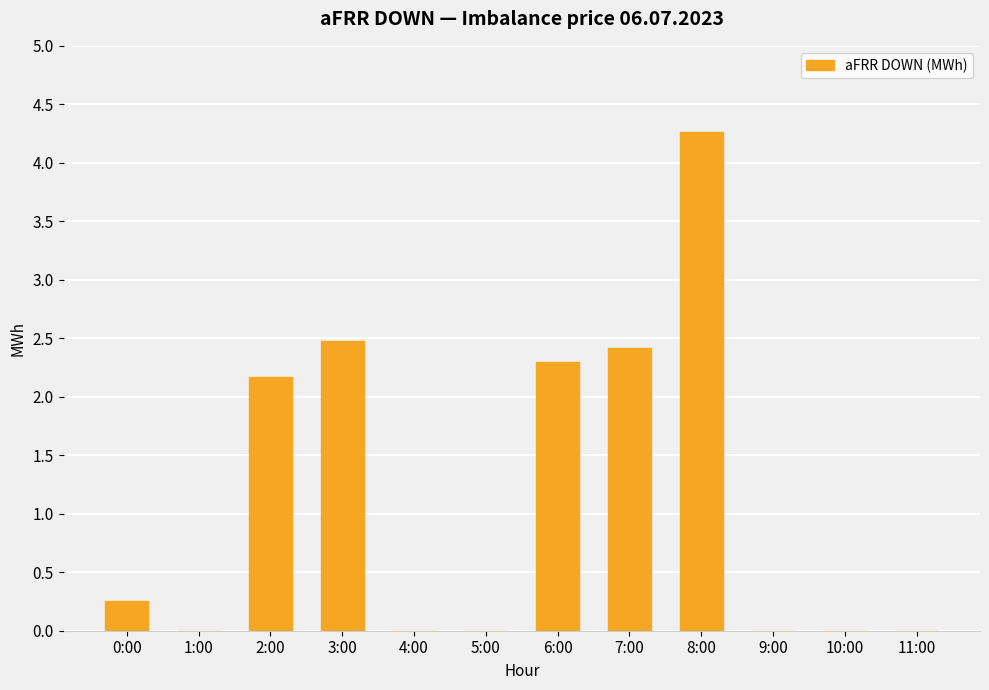

The chart shows a value of 1.2 at 2:00. True or false?

False